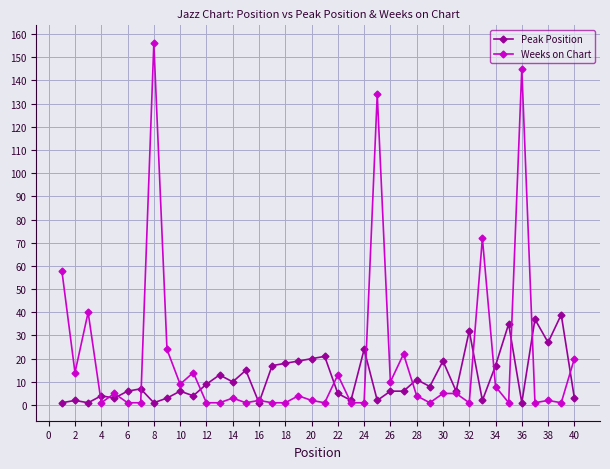

What is the greatest value displayed?

156